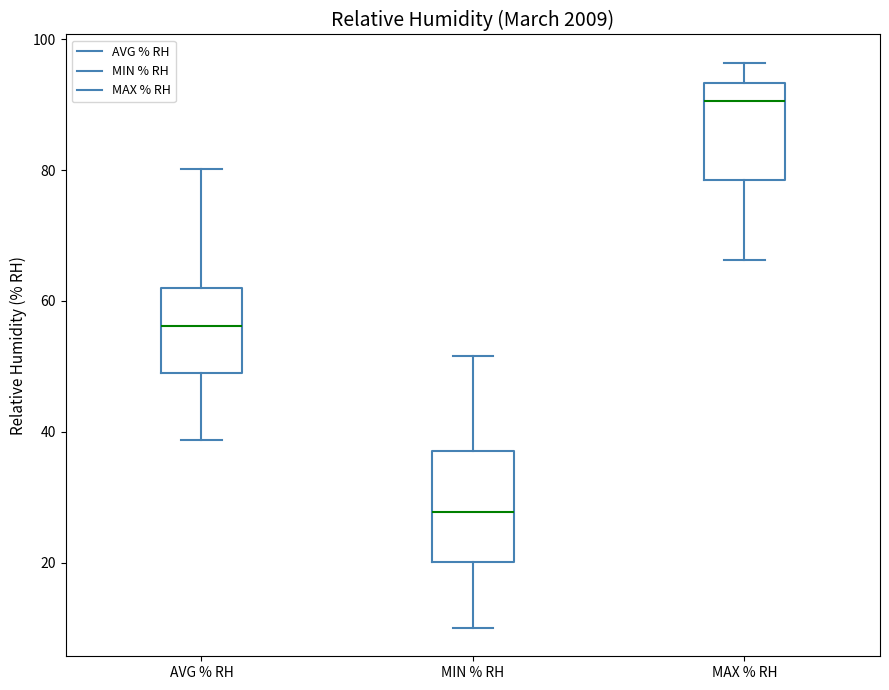

Which box is the tallest, from its lower edge to its upper edge?

MIN % RH